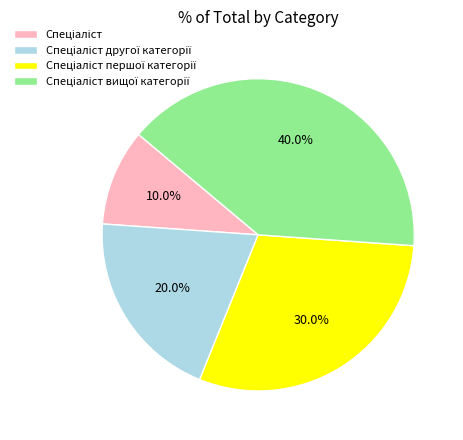

How many slices are in this pie chart?

4